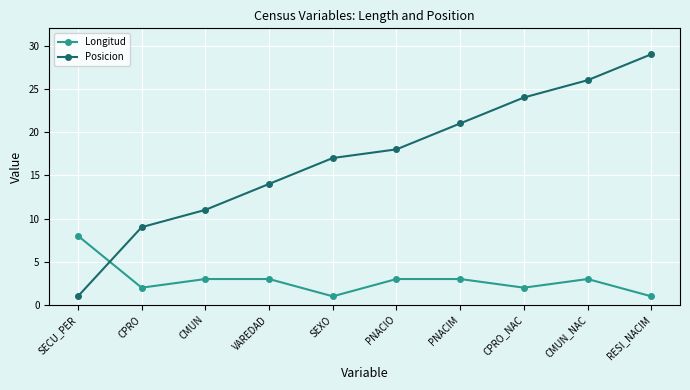

True or false: Longitud and Posicion intersect in this chart.

True